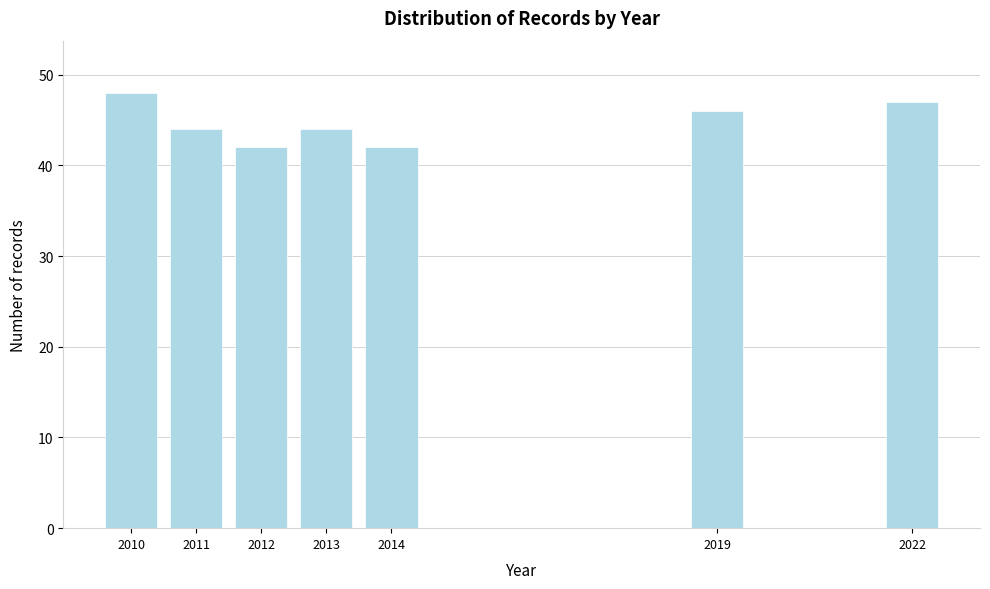

Reading left to right, transcribe all the data shown in this chart.

48	44	42	44	42	46	47